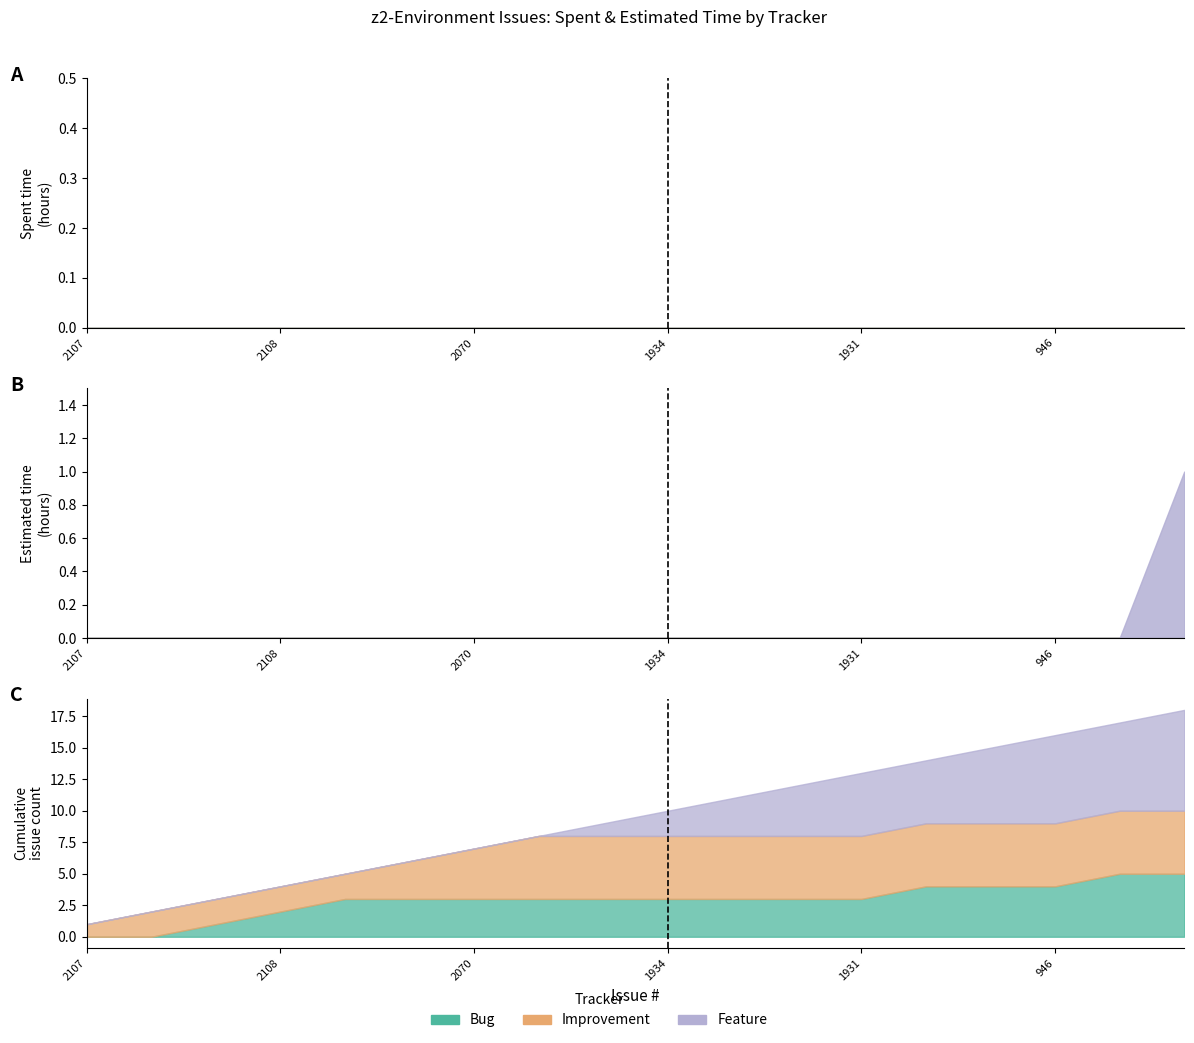

What are all the series names shown in the legend?

Bug, Improvement, Feature